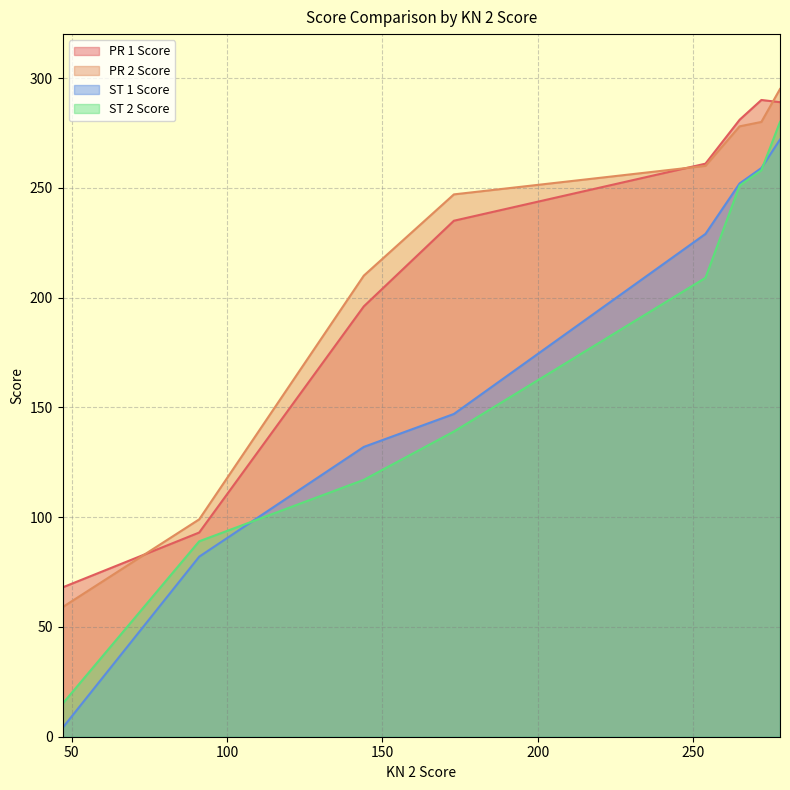

How many intersections are there between PR 1 Score and PR 2 Score?

3